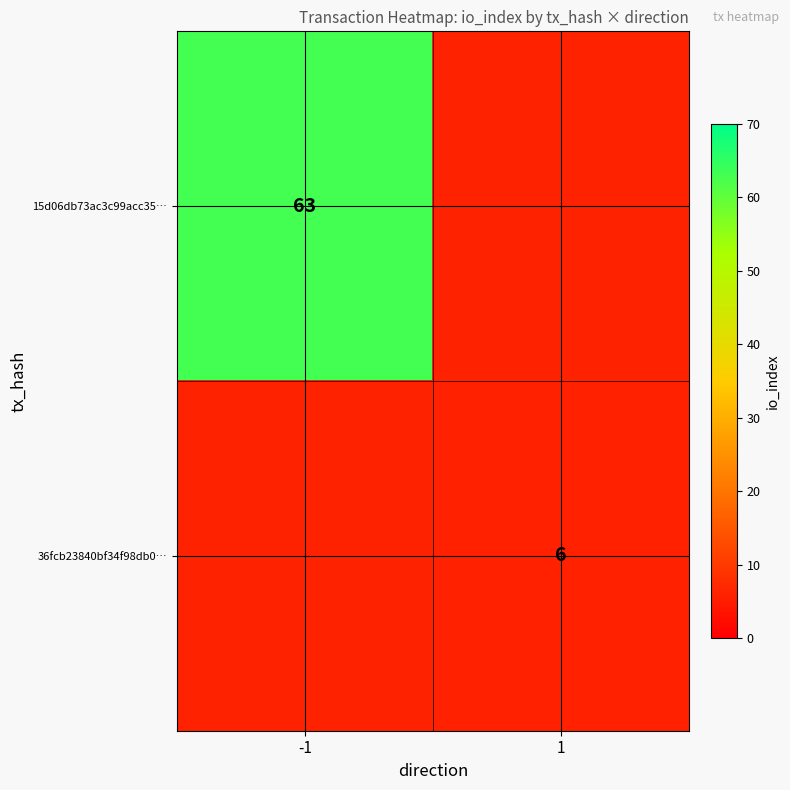

True or false: 15d06db73ac3c99acc35… has a value of 63 at -1.

True